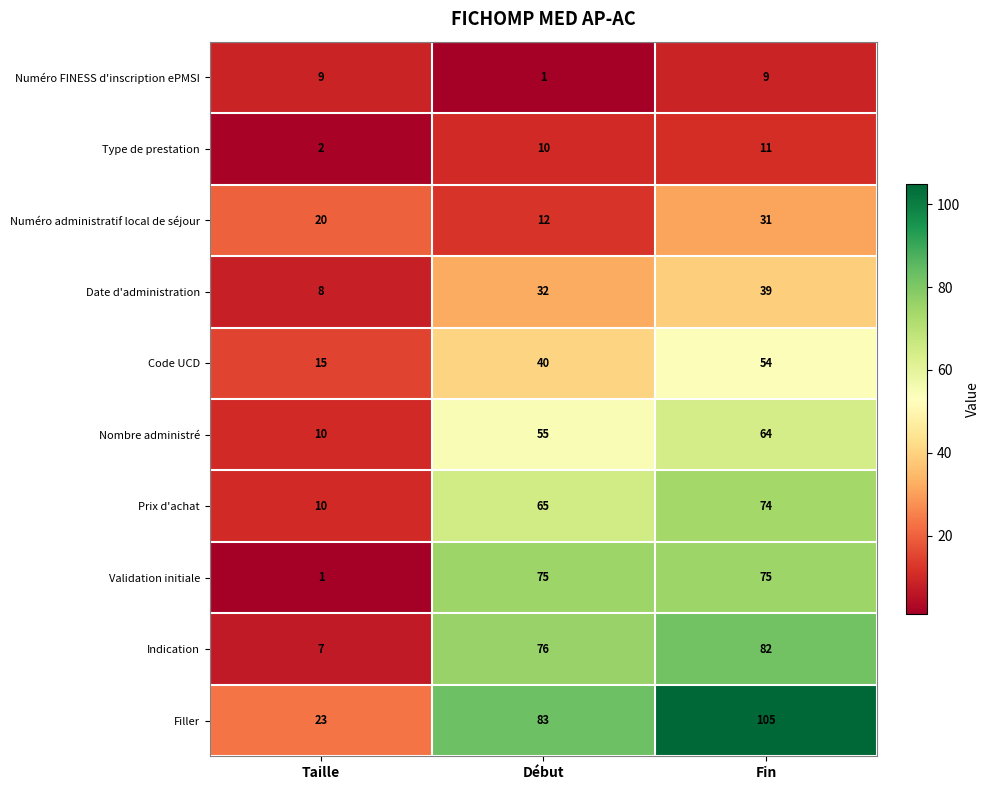

What is the minimum value shown in the chart?

1